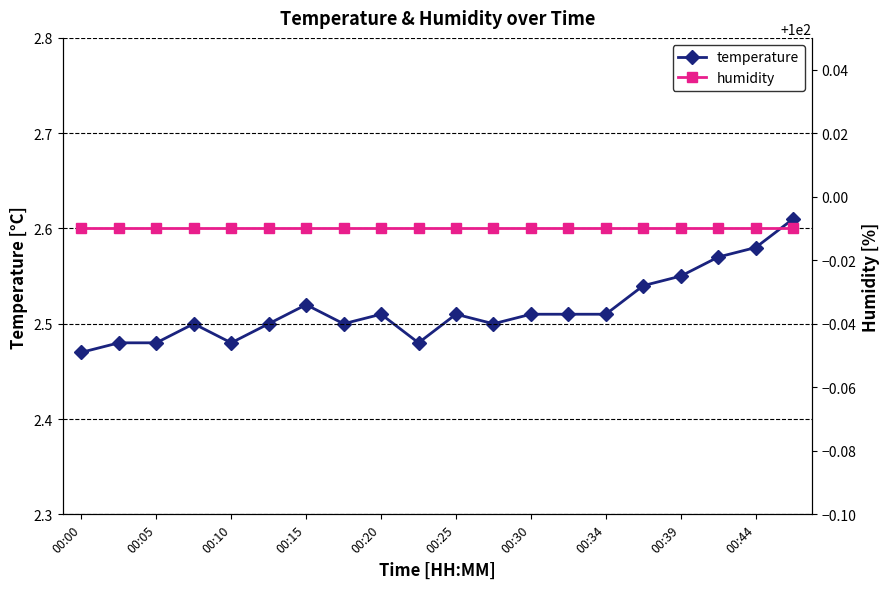

What is the lowest value of the humidity series?

100.0